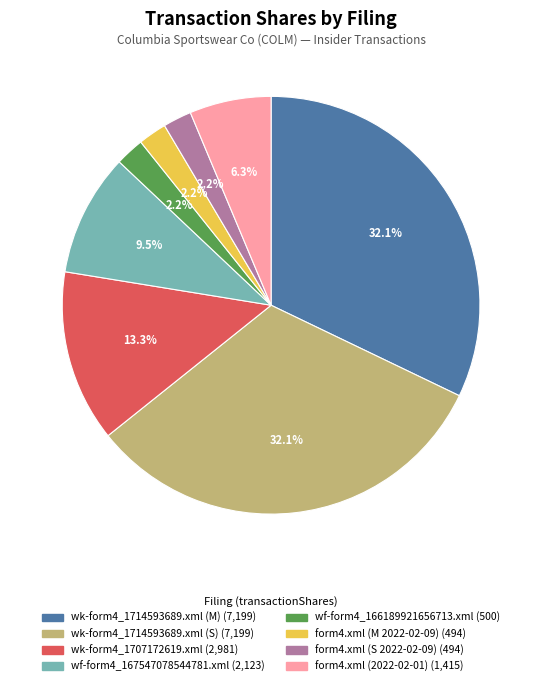

How many segments does this pie chart have?

8